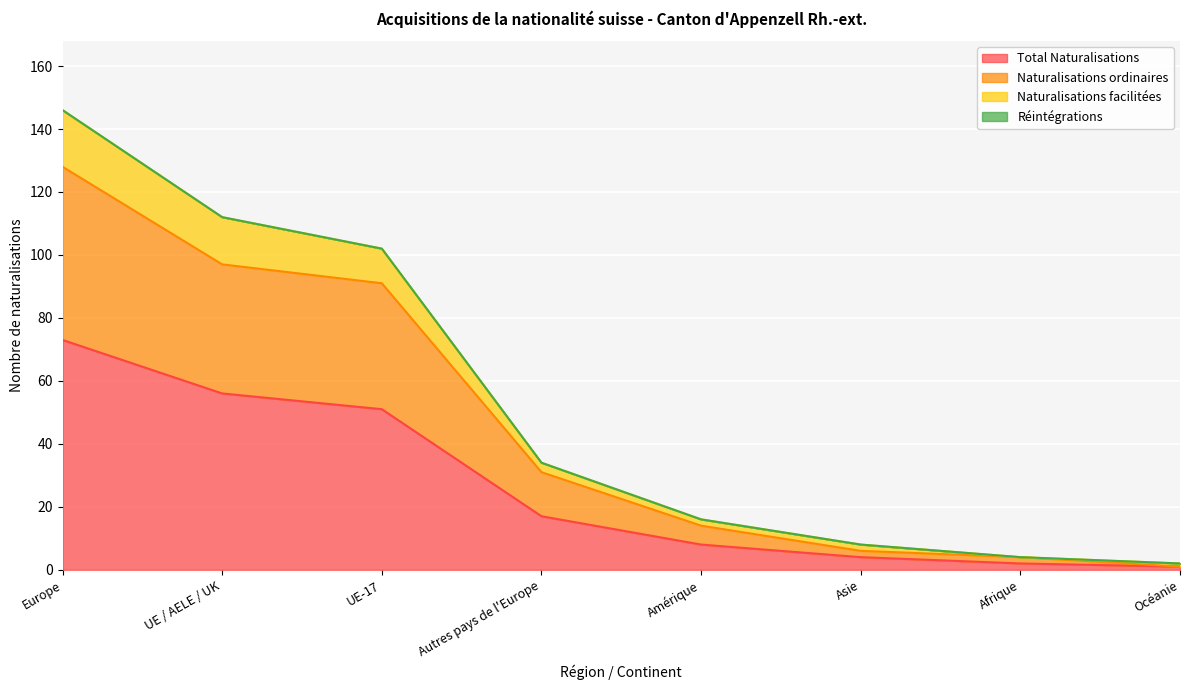

The value of Naturalisations facilitées at Asie is 11. True or false?

False